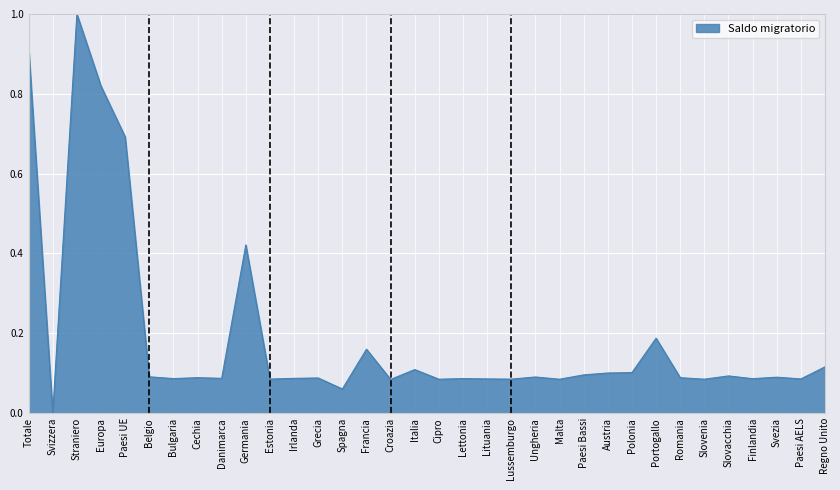

Which has a higher value, Francia or Lituania?

Francia